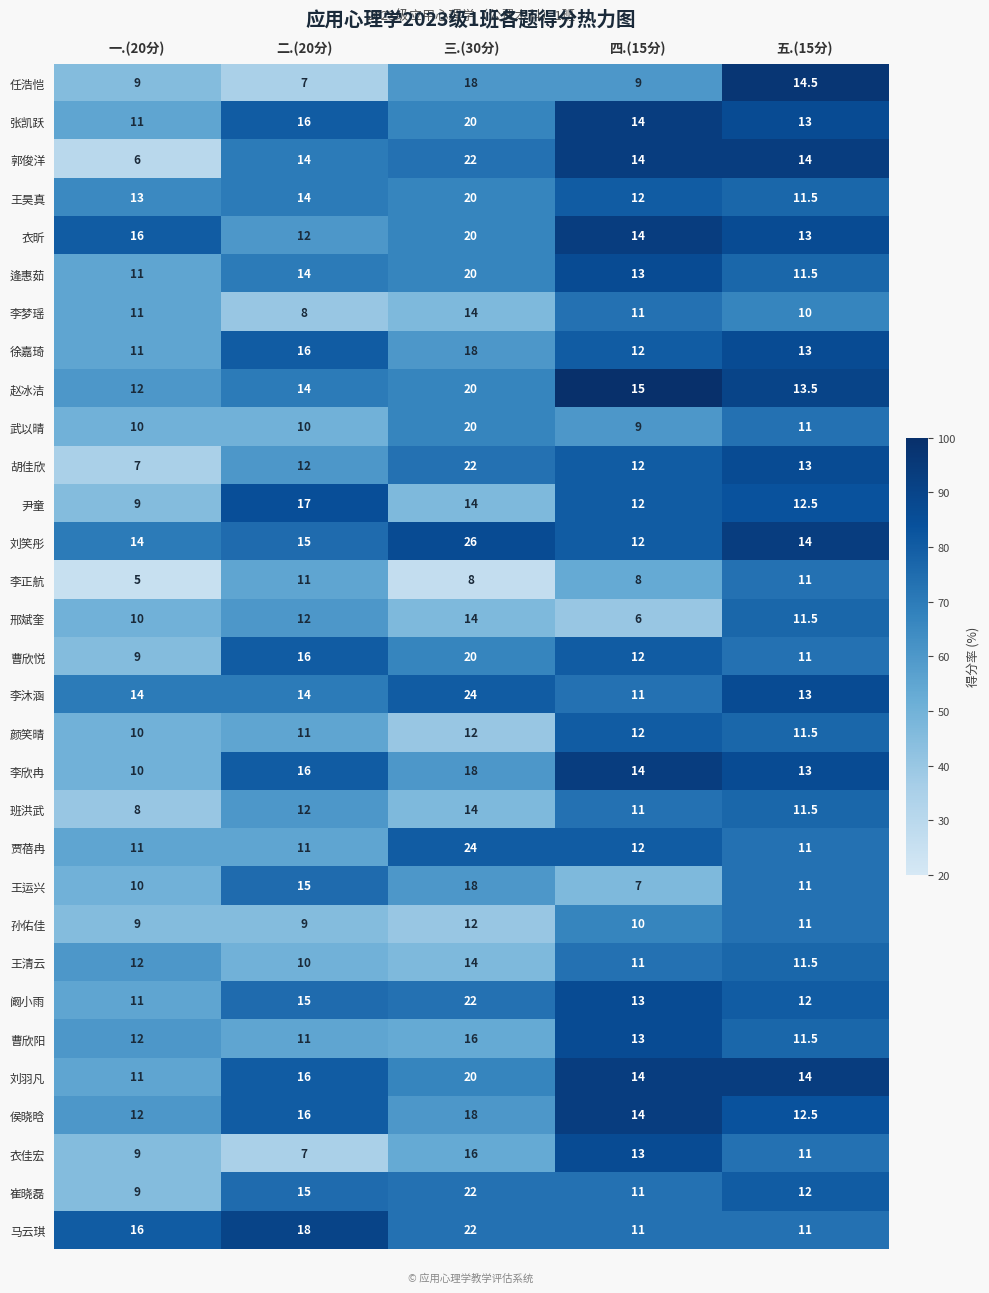

Count the number of data series in this chart.

31